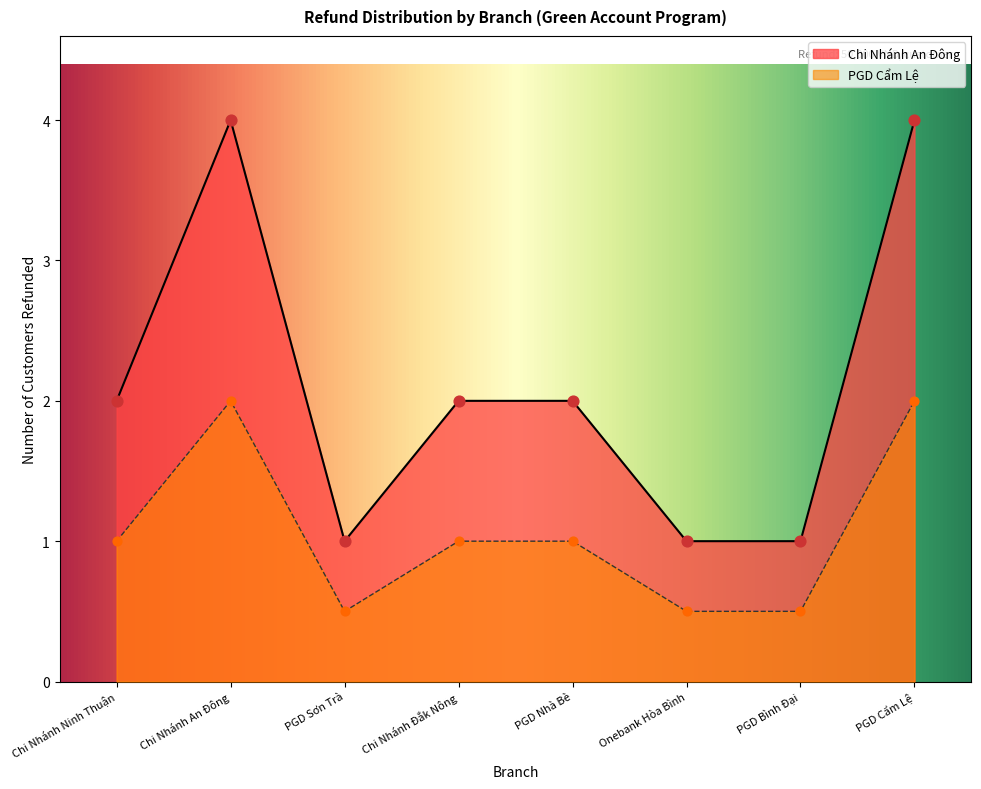

Which series has the largest total across all categories?

Chi Nhánh An Đông